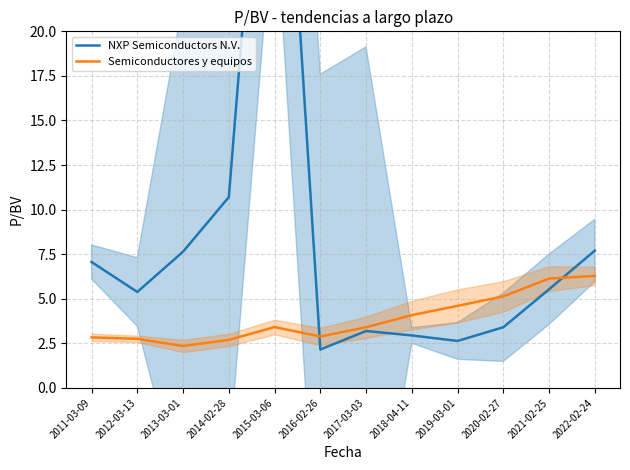

The Semiconductores y equipos series shows 6.2 at 2019-03-01. True or false?

False